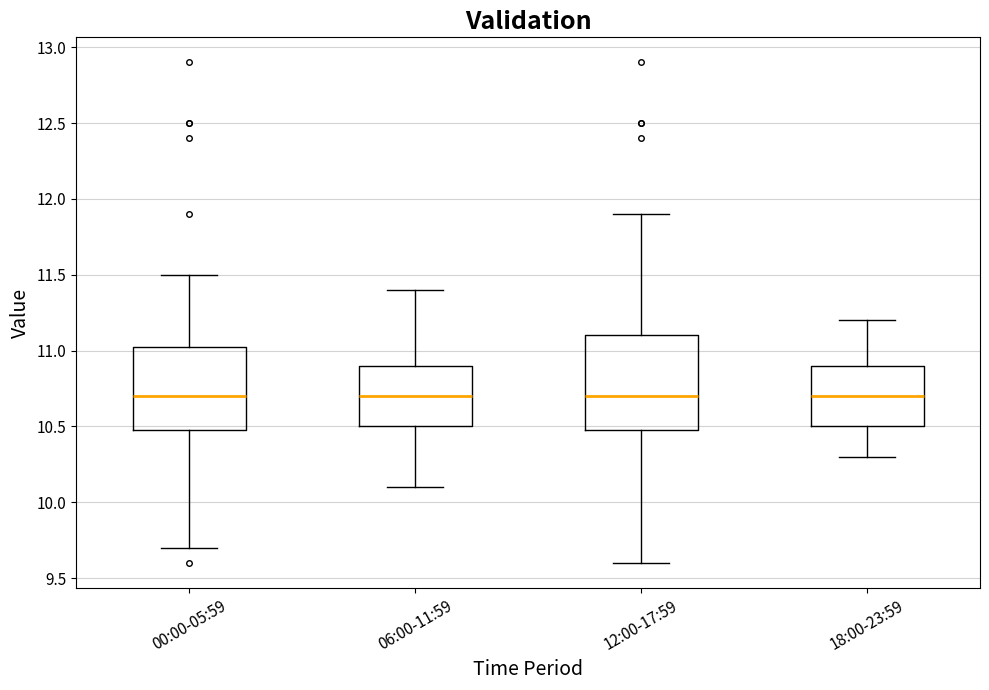

Reading left to right, read every box against the y-axis: the position of its median line, the range the box covers, and the ends of its whiskers. The values are not printed on the chart, so give them approximately, as read against the axis.

00:00-05:59: median 10.70, box 10.50 to 11.05, whiskers 9.70 to 11.50
06:00-11:59: median 10.70, box 10.50 to 10.90, whiskers 10.10 to 11.40
12:00-17:59: median 10.70, box 10.50 to 11.10, whiskers 9.60 to 11.90
18:00-23:59: median 10.70, box 10.50 to 10.90, whiskers 10.30 to 11.20